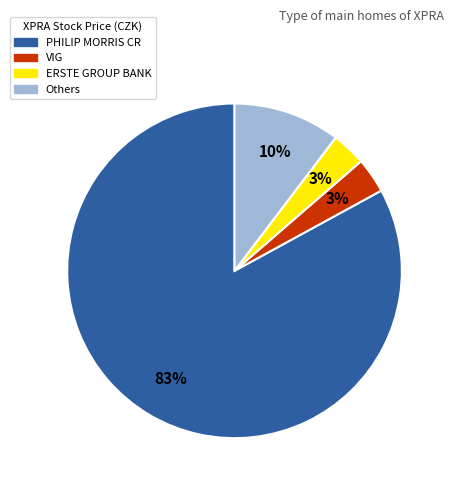

To the nearest percent, what portion does Others represent?

10%